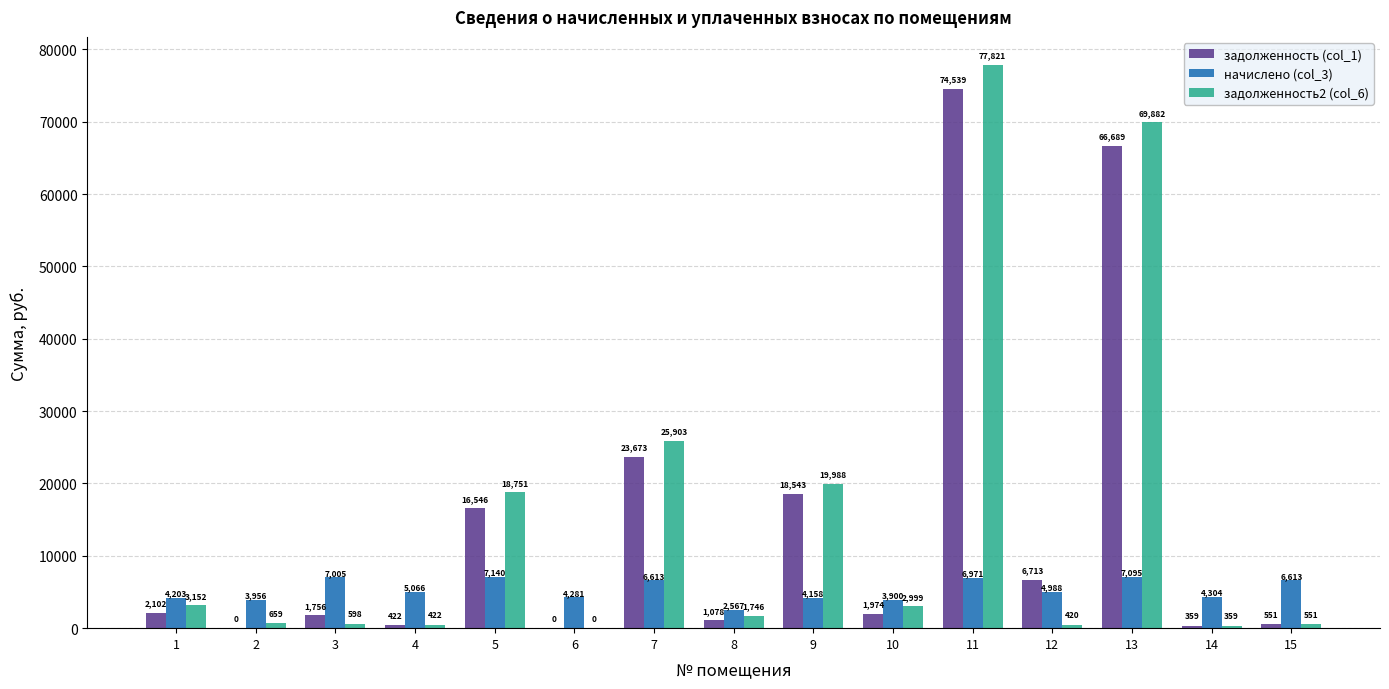

Which series has the largest total across all categories?

задолженность2 (col_6)